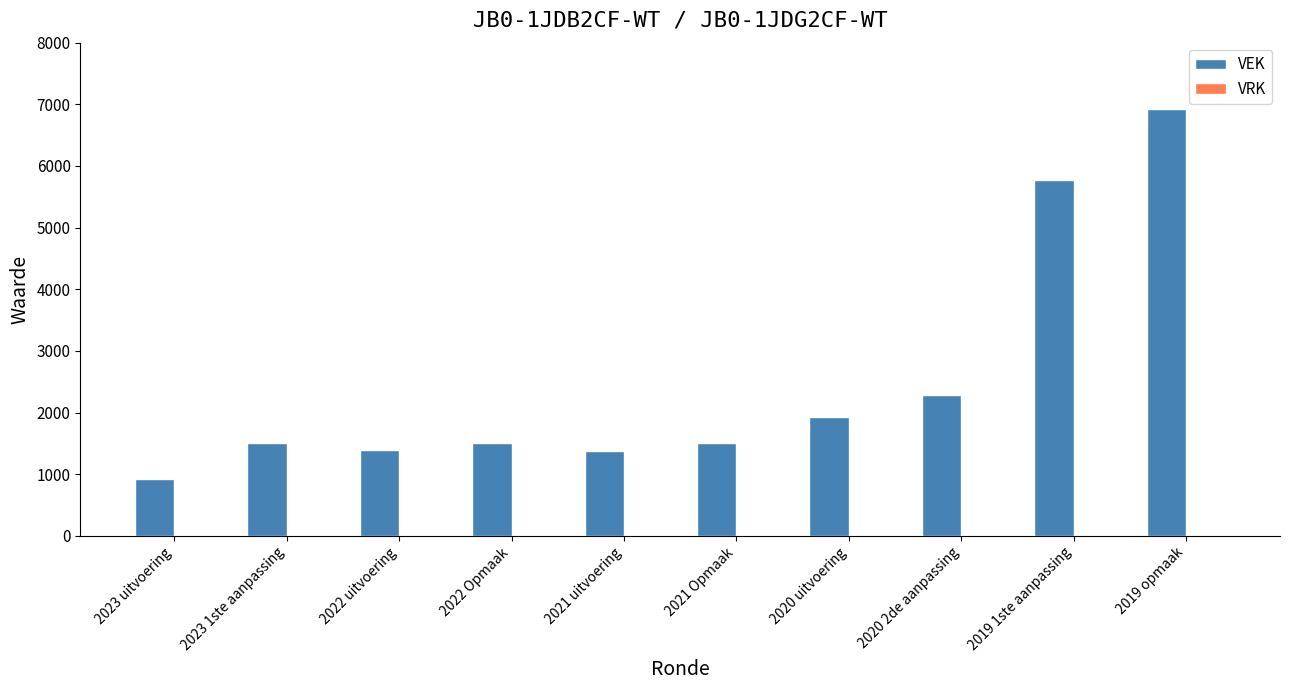

Where is the data nearest to the value 3930?

2020 2de aanpassing